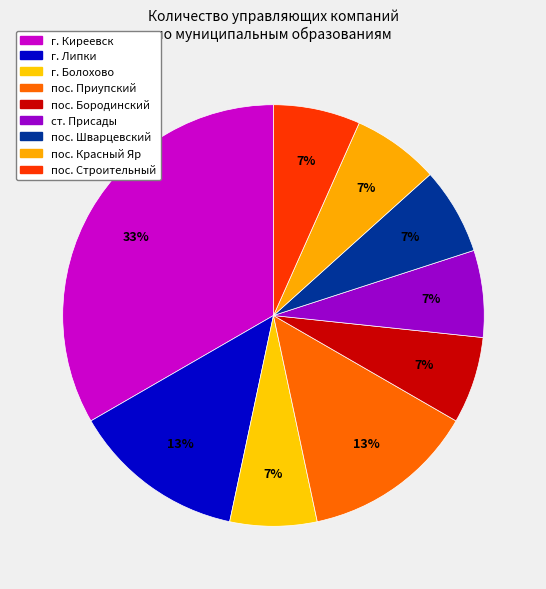

Is there any slice that represents more than half of the pie?

No